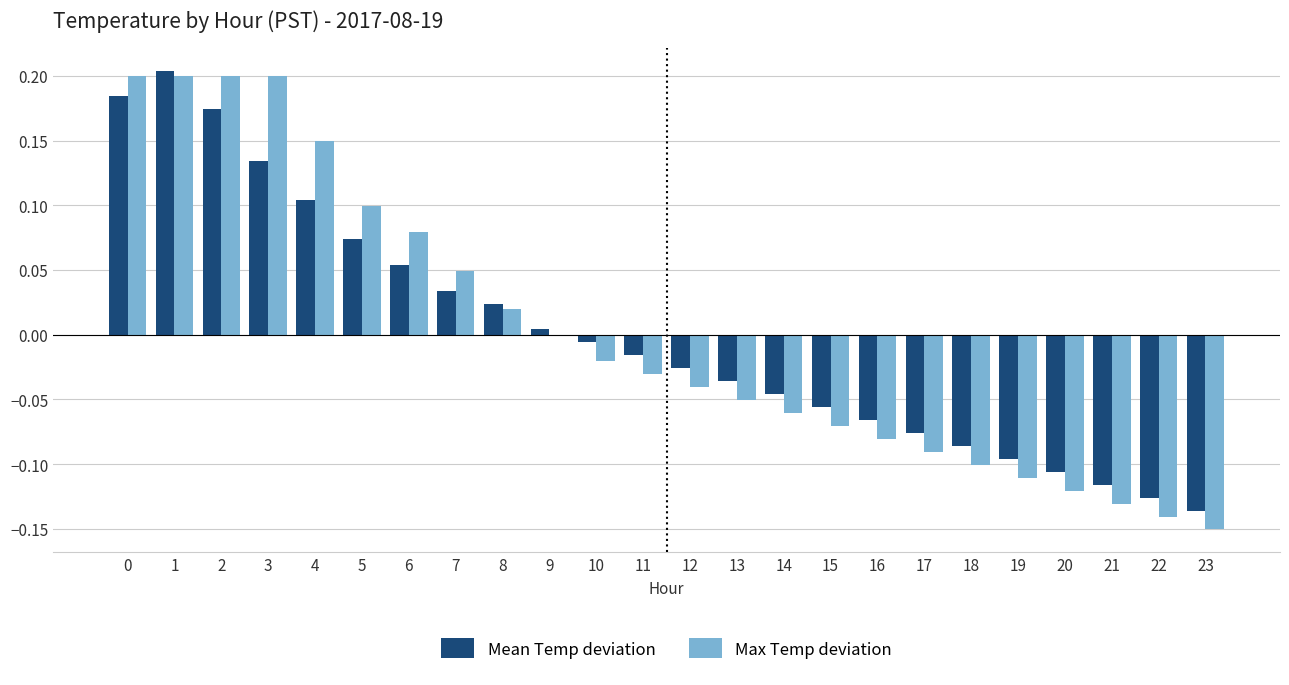

What is the difference between the Max Temp deviation values at 19 and 0?

0.3